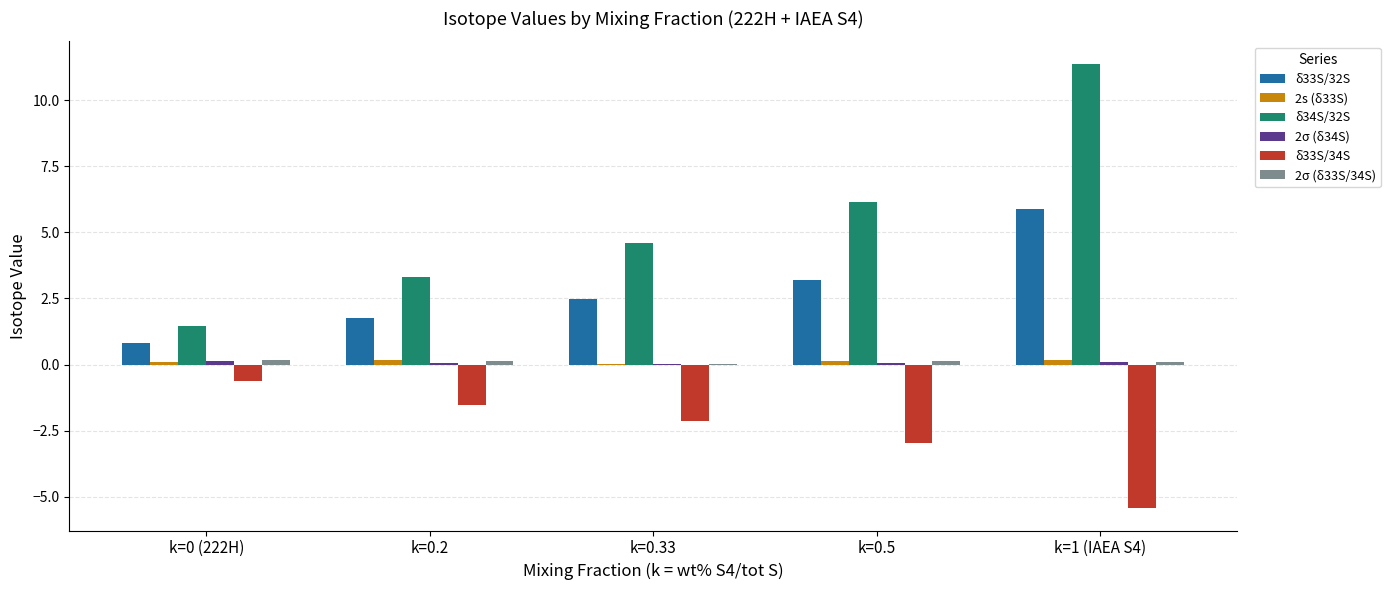

Which series has the largest total across all categories?

δ34S/32S